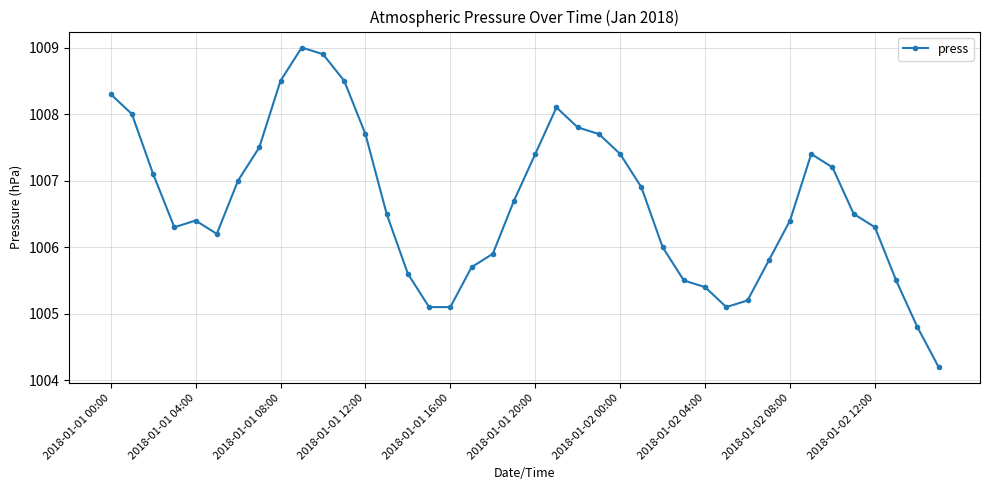

True or false: the data has more than 2 interior local peaks.

True